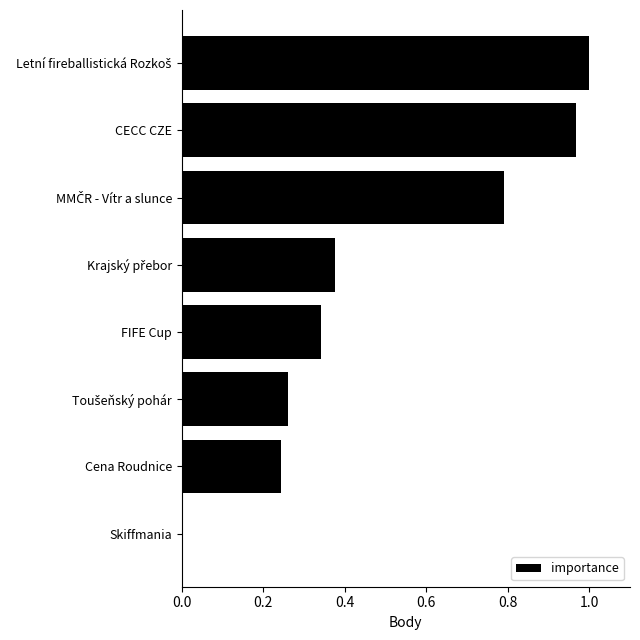

True or false: the data shows 0.4 at Cena Roudnice.

False